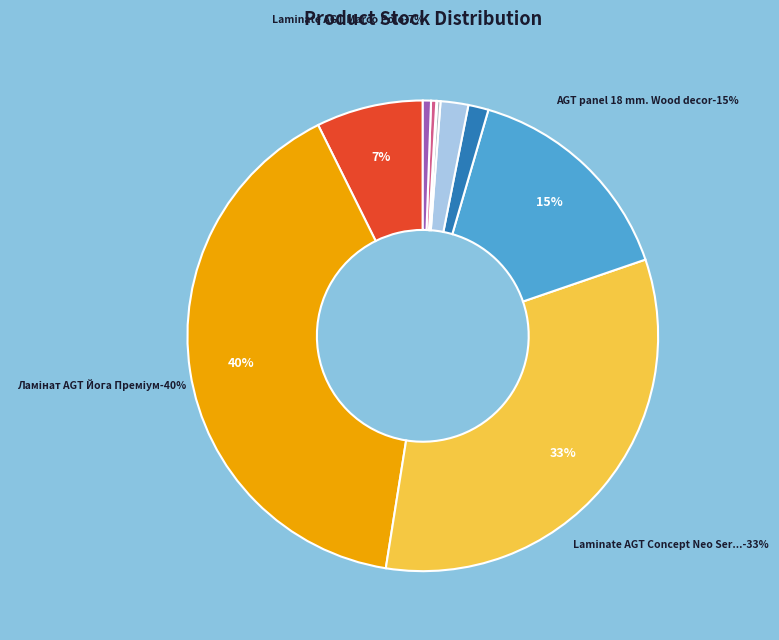

To the nearest percent, what portion does Стінові панелі LB-3821 represent?

1%